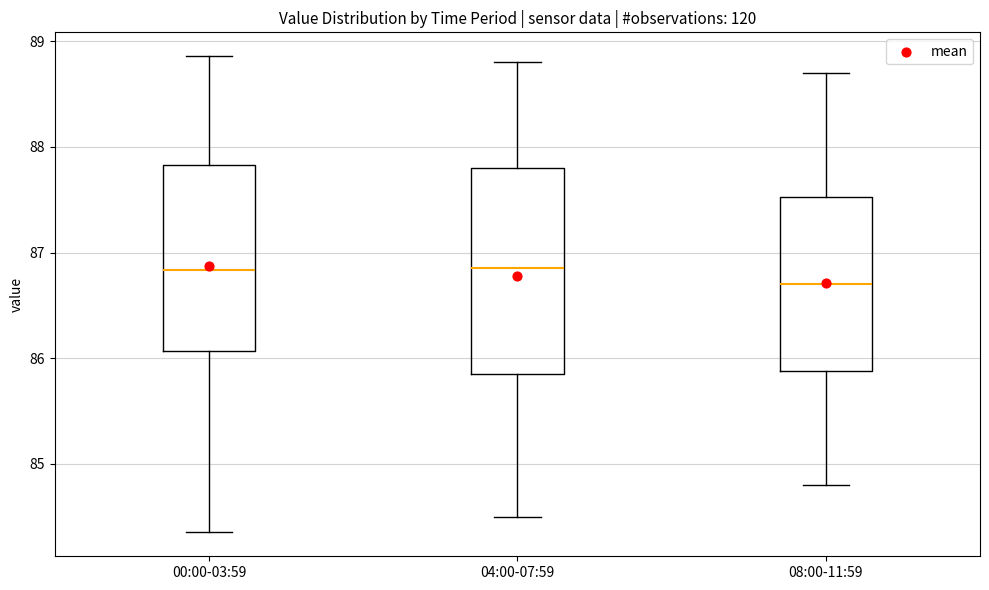

Which box is the tallest, from its lower edge to its upper edge?

04:00-07:59